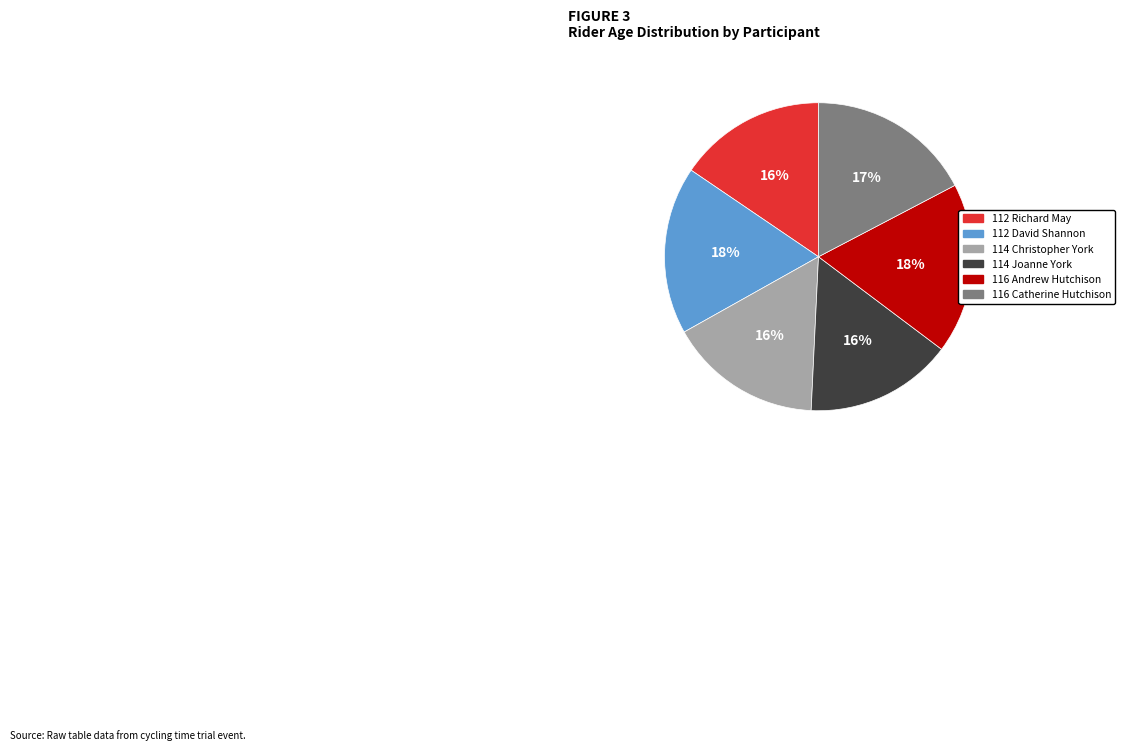

What percentage is the 112 David Shannon slice, to the nearest percent?

18%